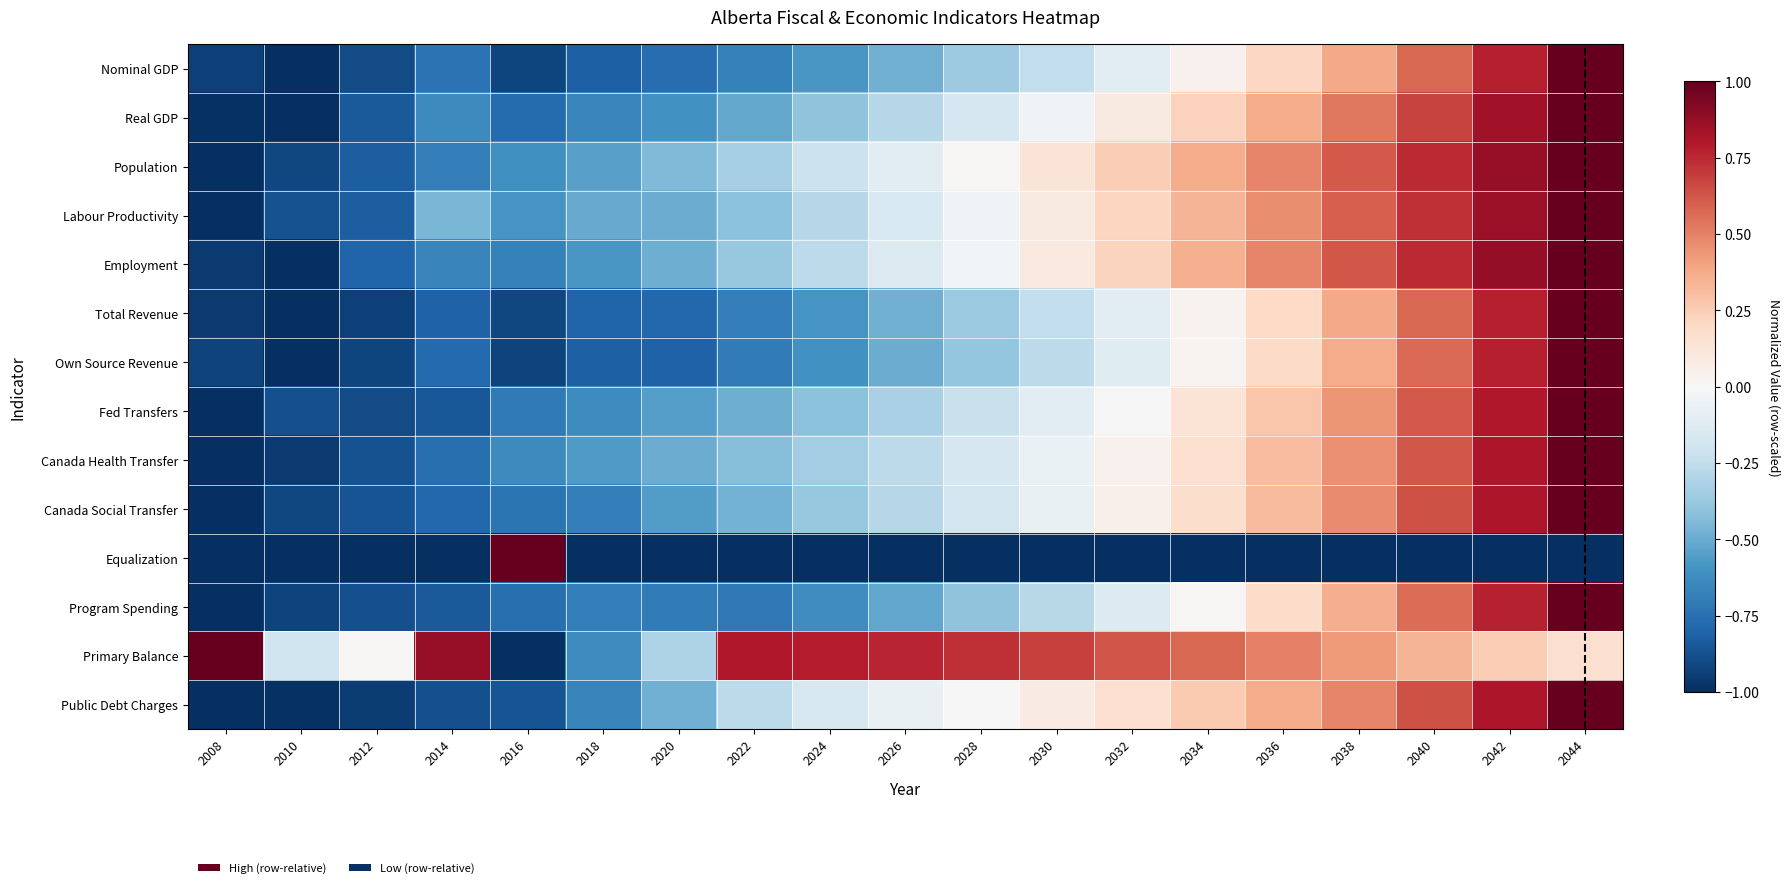

Rank the series at 2008 from lowest to highest value.

Population, Labour Productivity, Fed Transfers, Canada Health Transfer, Canada Social Transfer, Equalization, Program Spending, Public Debt Charges, Real GDP, Employment, Total Revenue, Nominal GDP, Own Source Revenue, Primary Balance